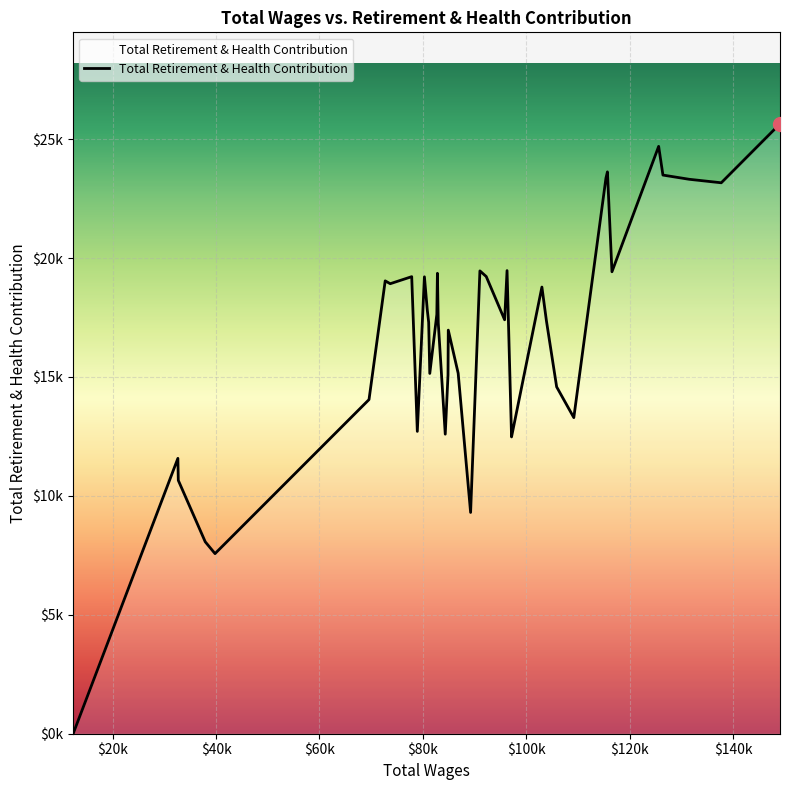

Is this an area chart (filled region under the line)?

Yes